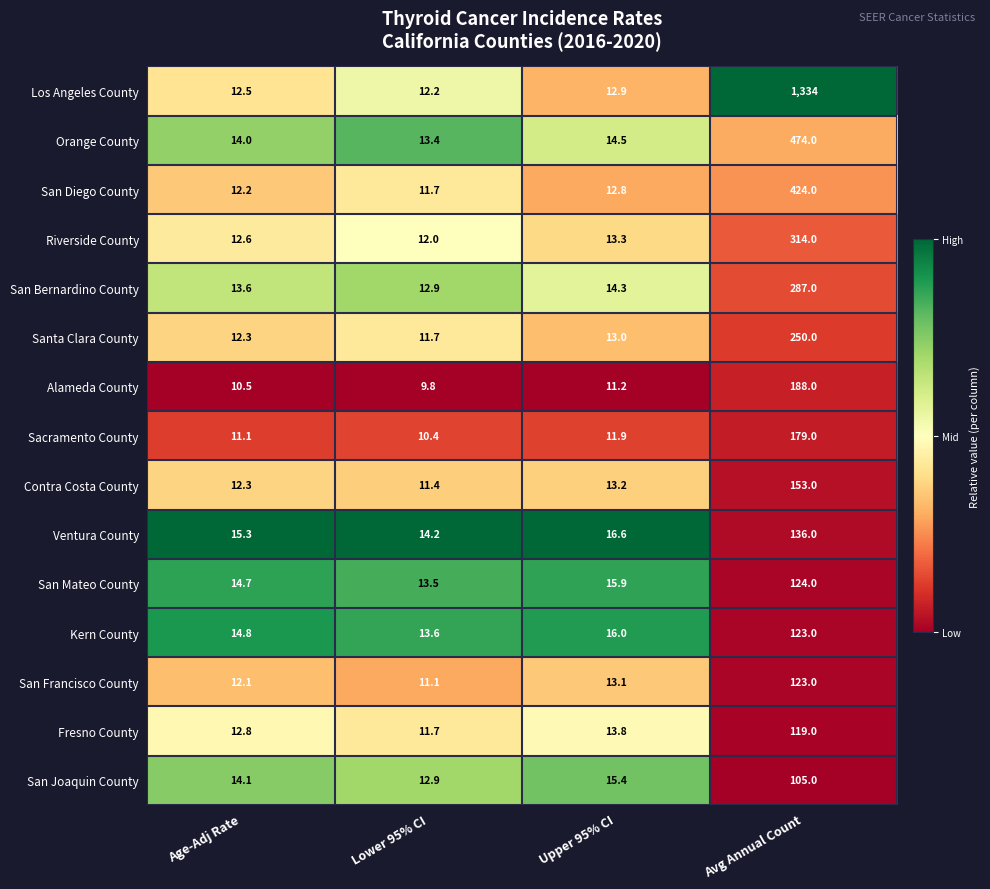

Is the value of Riverside County at Upper 95% CI greater than the value of San Mateo County at Age-Adj Rate?

No